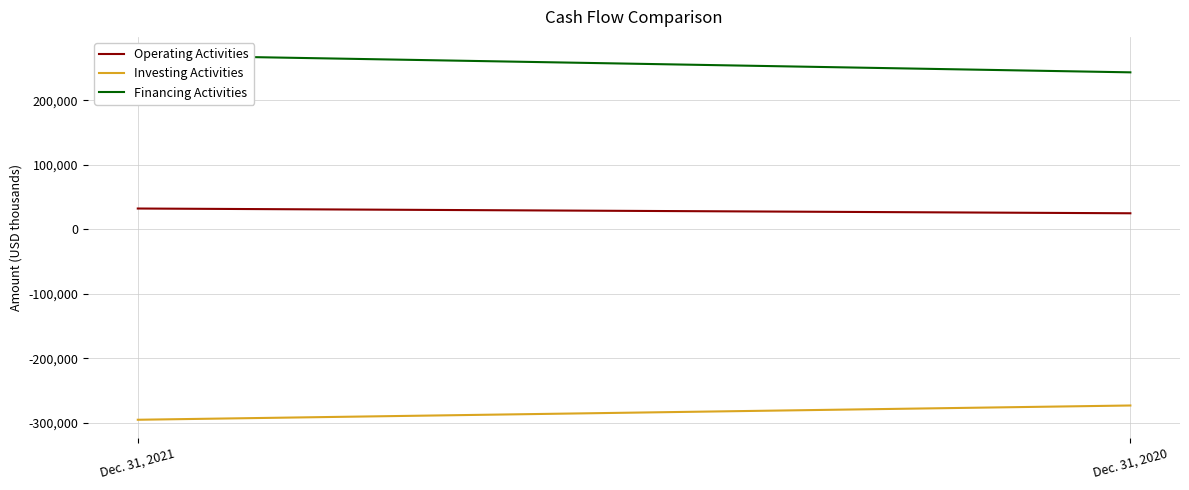

Between Dec. 31, 2021 and Dec. 31, 2020, which series saw the biggest shift?

Financing Activities